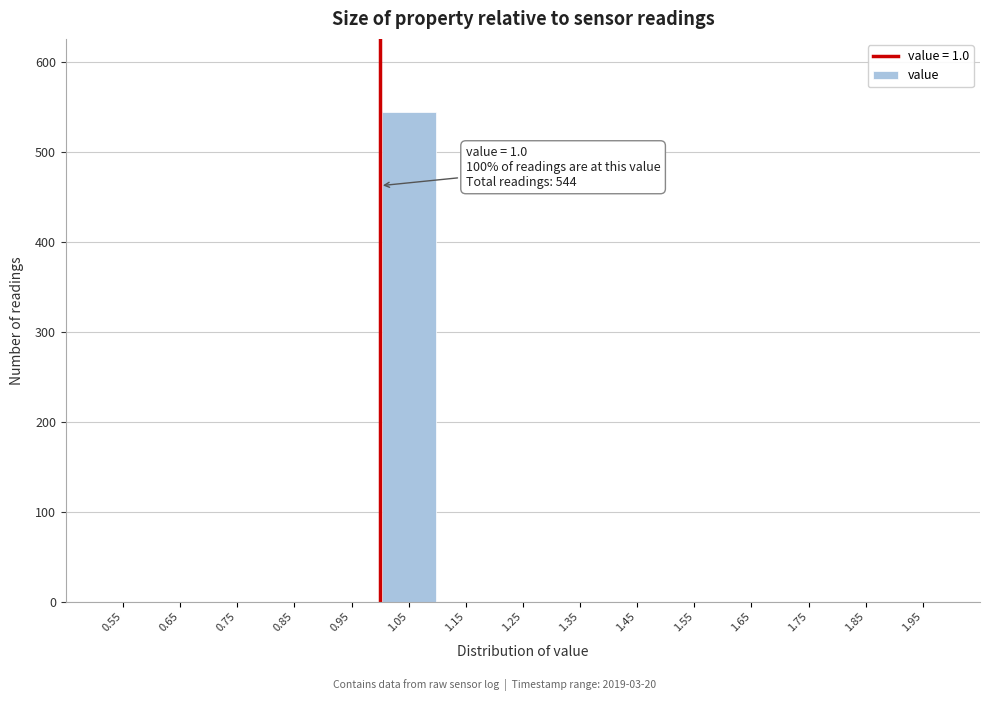

Over which range of the x-axis is the bar tallest?

1.0 to 1.1